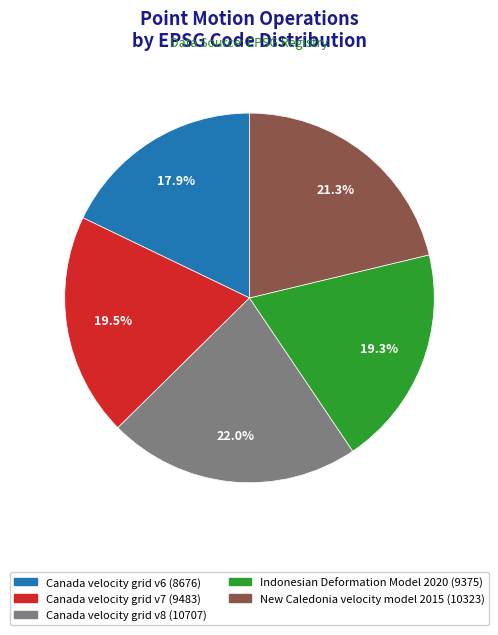

How many segments does this pie chart have?

5